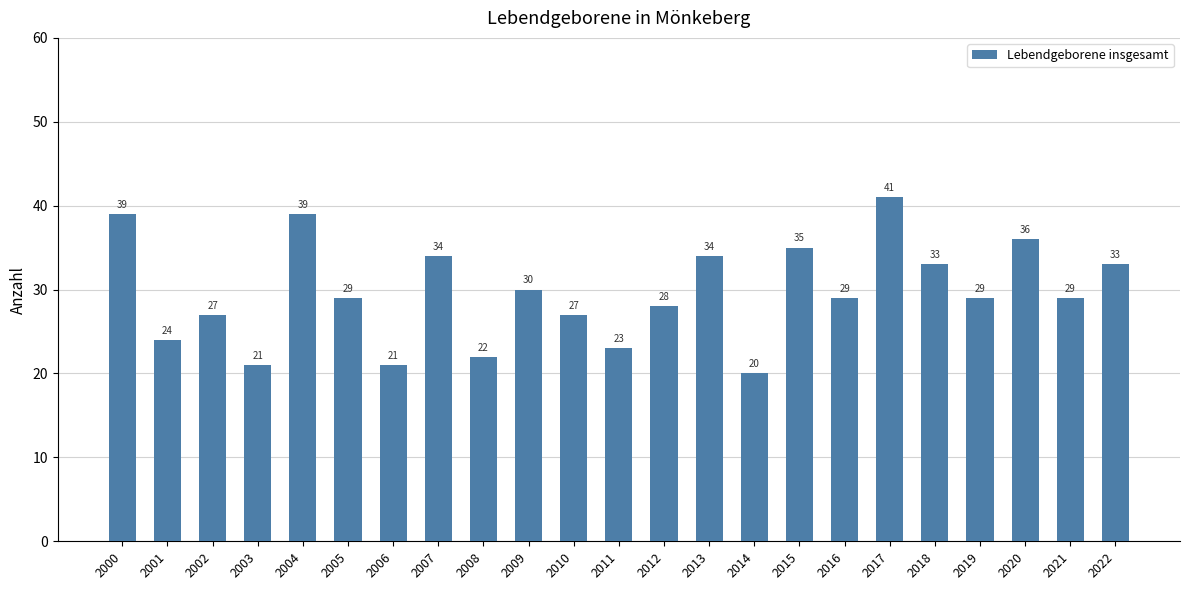

Is it true that the value at 2003 is 21?

True